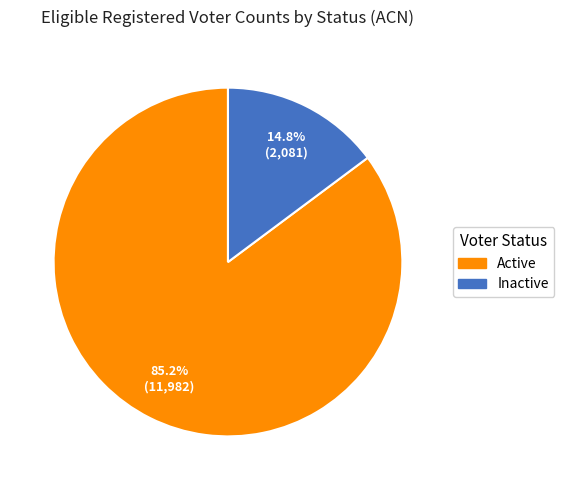

How much of the chart is everything except Inactive?

85.2%